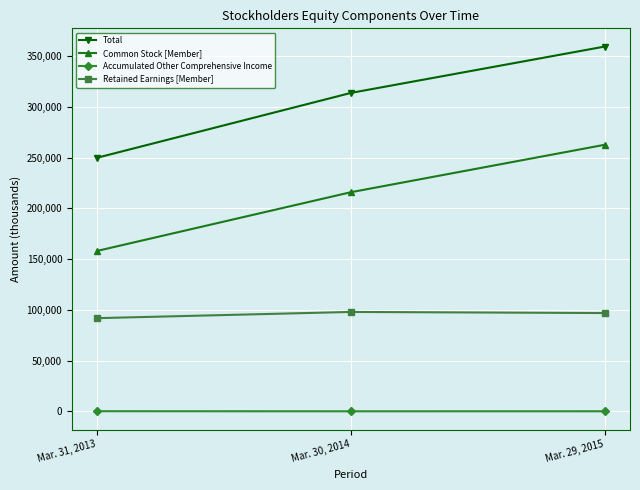

What are all the series names shown in the legend?

Total, Common Stock [Member], Accumulated Other Comprehensive Income, Retained Earnings [Member]